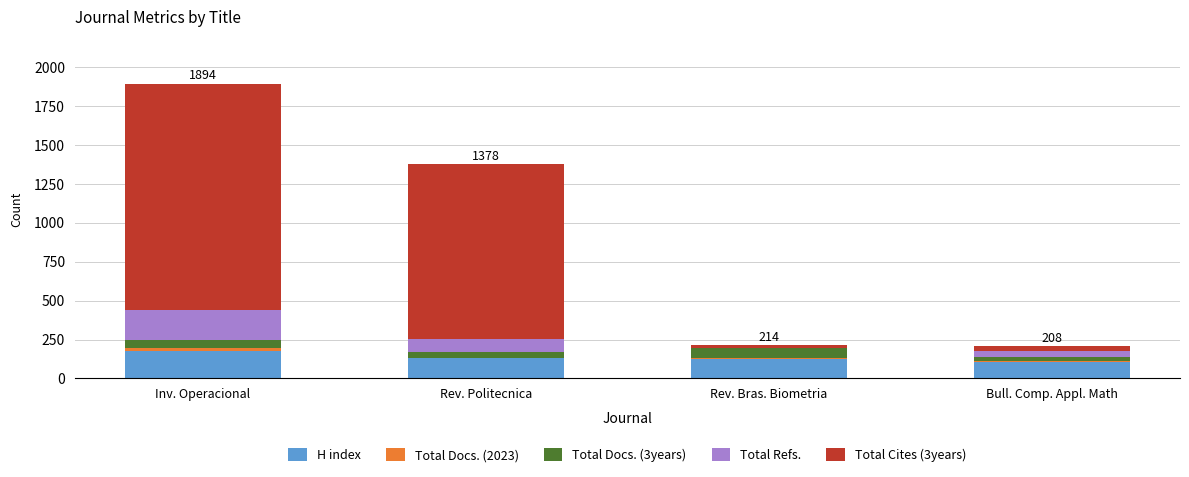

What is the maximum value for H index?

178